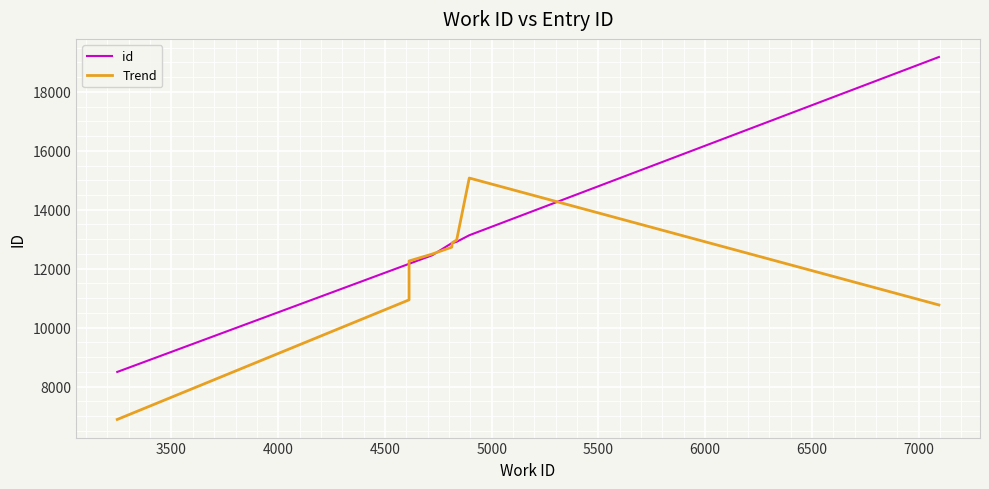

True or false: Trend has more than 1 points higher than both neighbors.

False